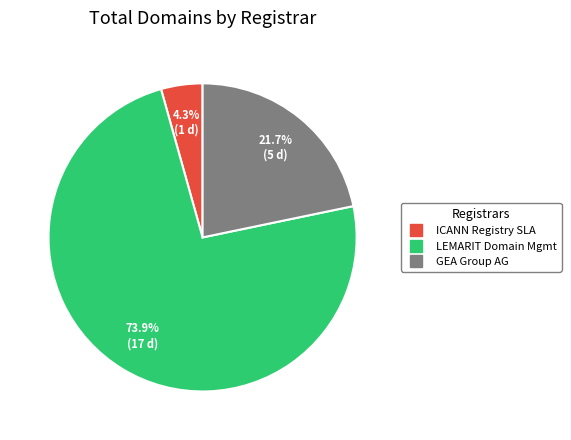

Is there any slice that represents more than half of the pie?

Yes